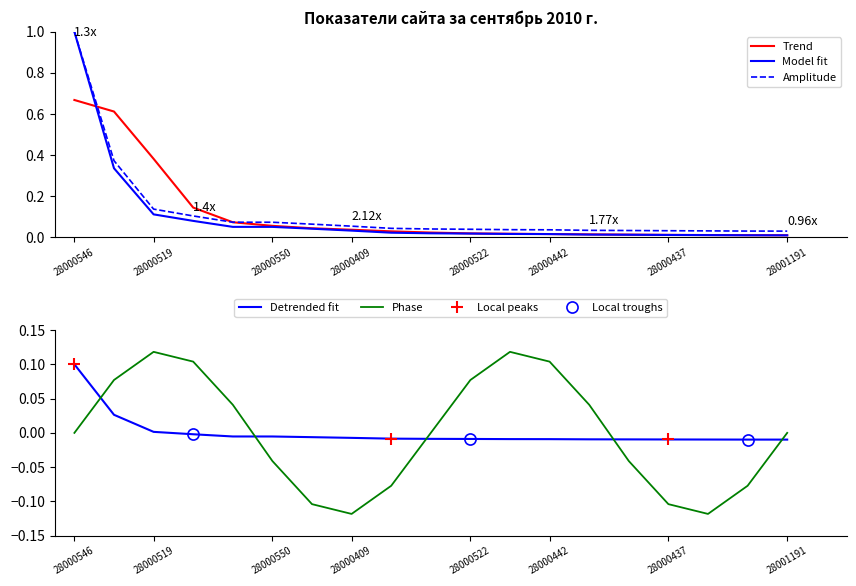

How many series are shown in this chart?

5